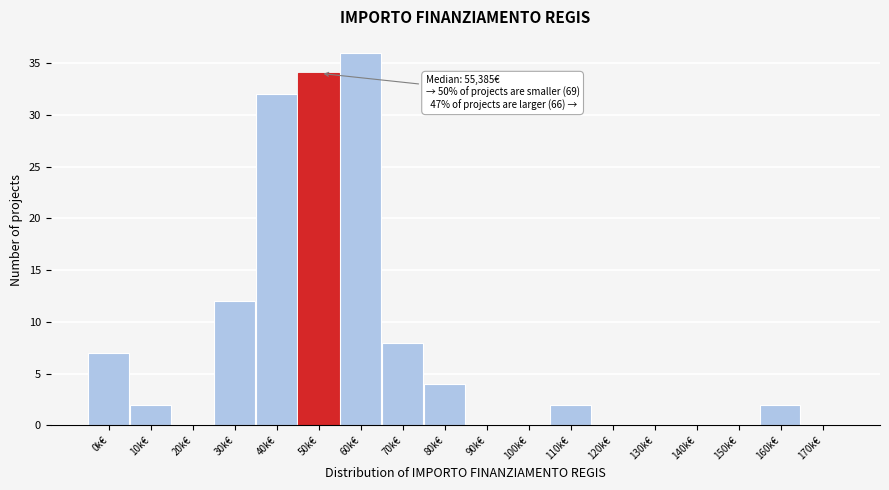

Reading left to right, list all the values displayed in this chart.

0k€=7	10k€=2	20k€=0	30k€=12	40k€=32	50k€=34	60k€=36	70k€=8	80k€=4	90k€=0	100k€=0	110k€=2	120k€=0	130k€=0	140k€=0	150k€=0	160k€=2	170k€=0